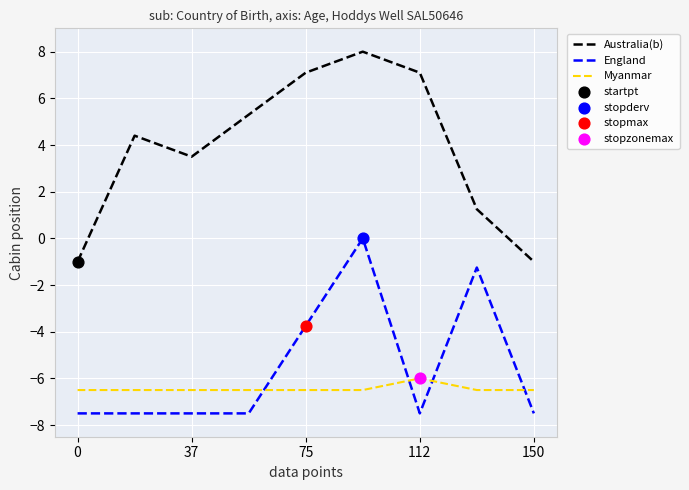

Which series has the largest total across all categories?

Australia(b)